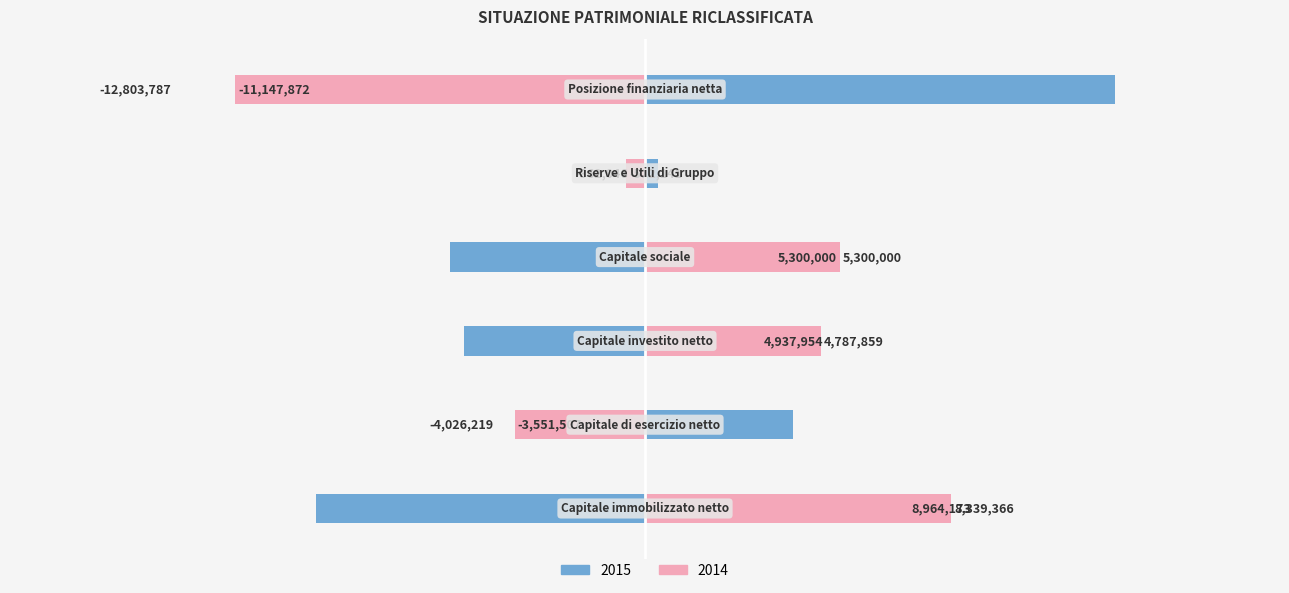

What position from the right is Capitale di esercizio netto?

5